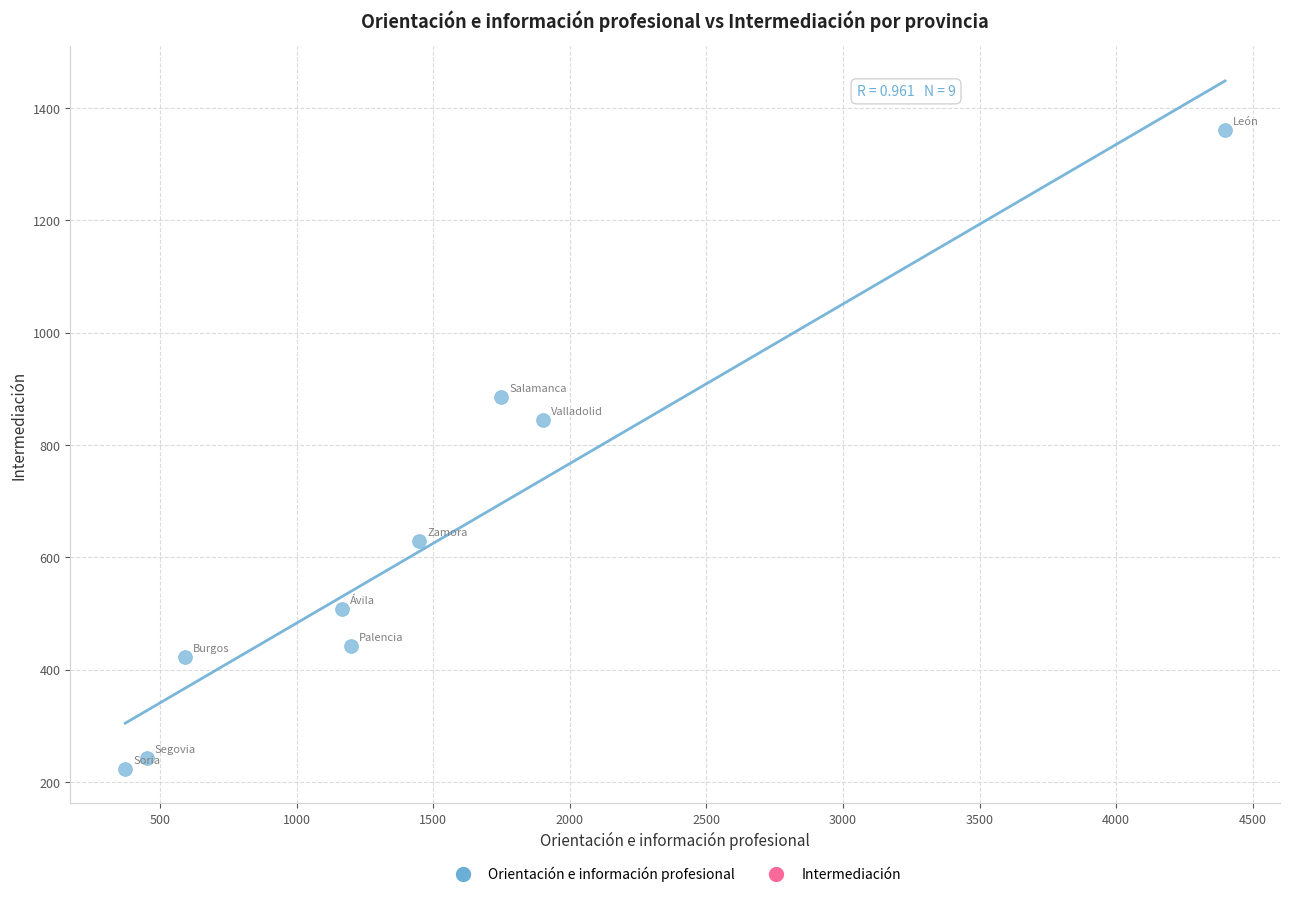

What Y value in the scatter plot is closest to 792?

844